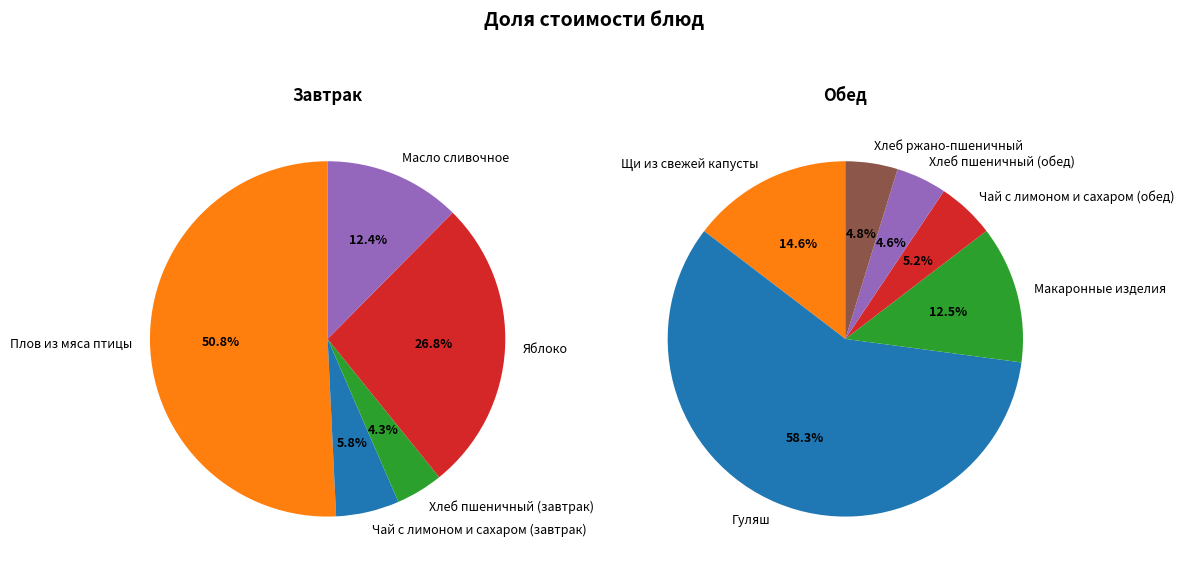

Is the sum of Макаронные изделия and Хлеб пшеничный (обед) greater than half?

No